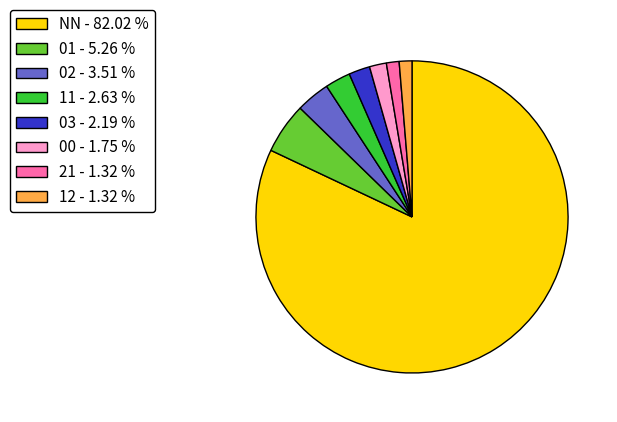

Which slice is the largest?

NN